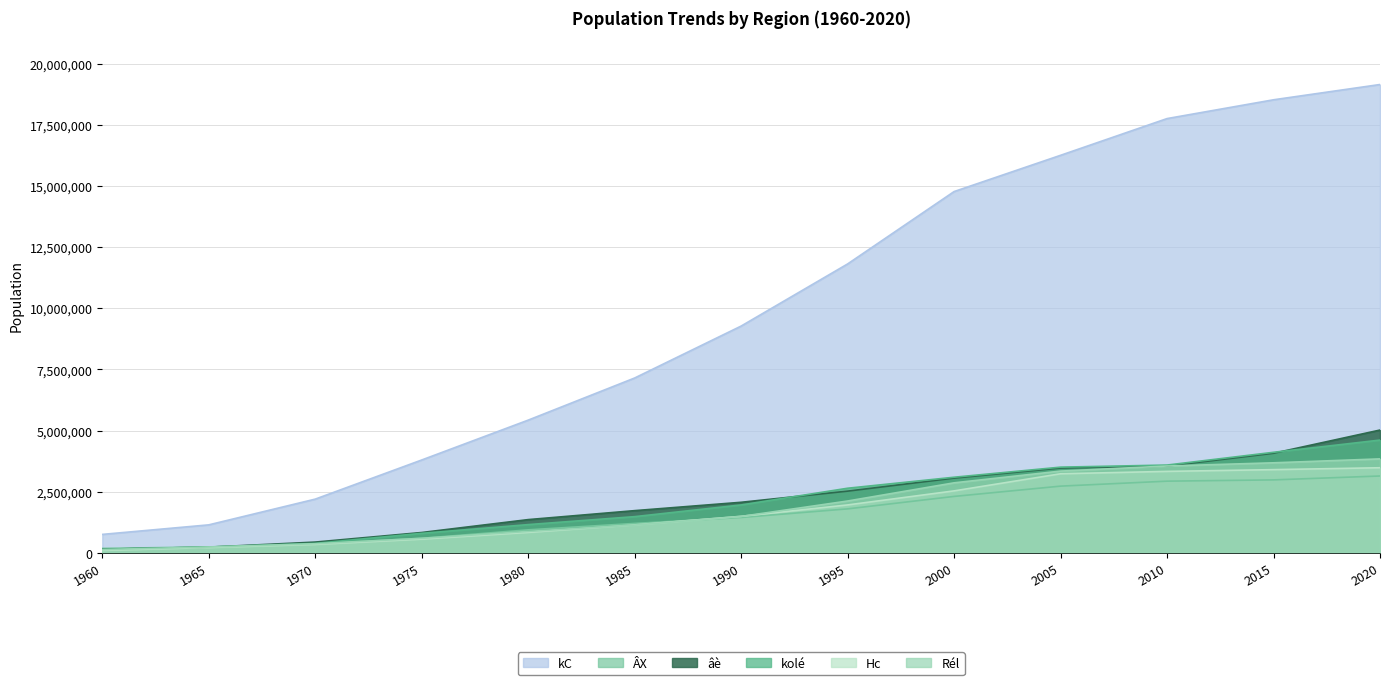

Is the value of âè at 1980 greater than the value of ÂX at 2010?

No